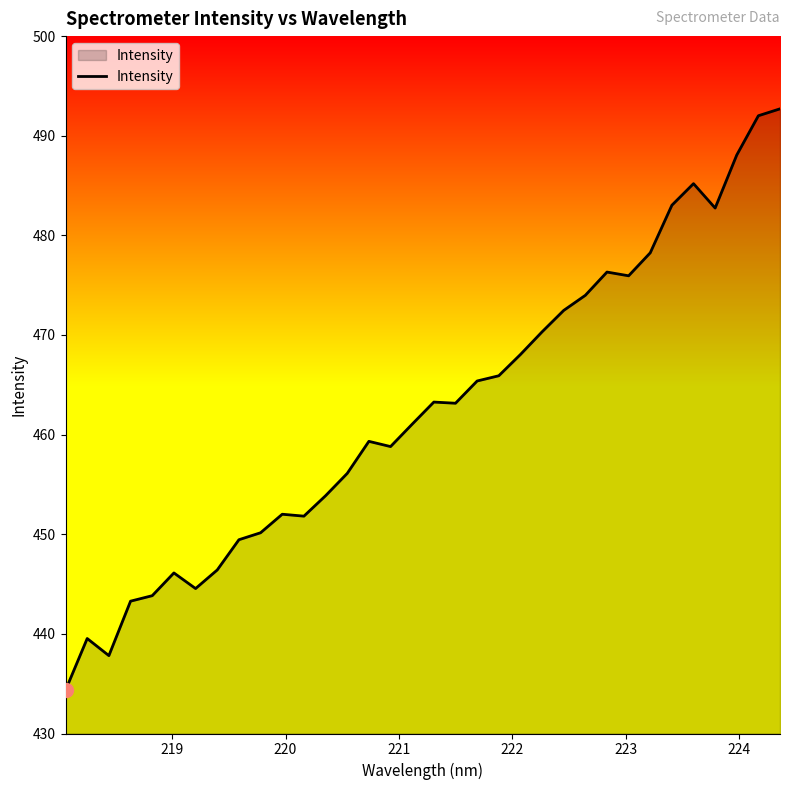

How many lines are shown in the chart?

1